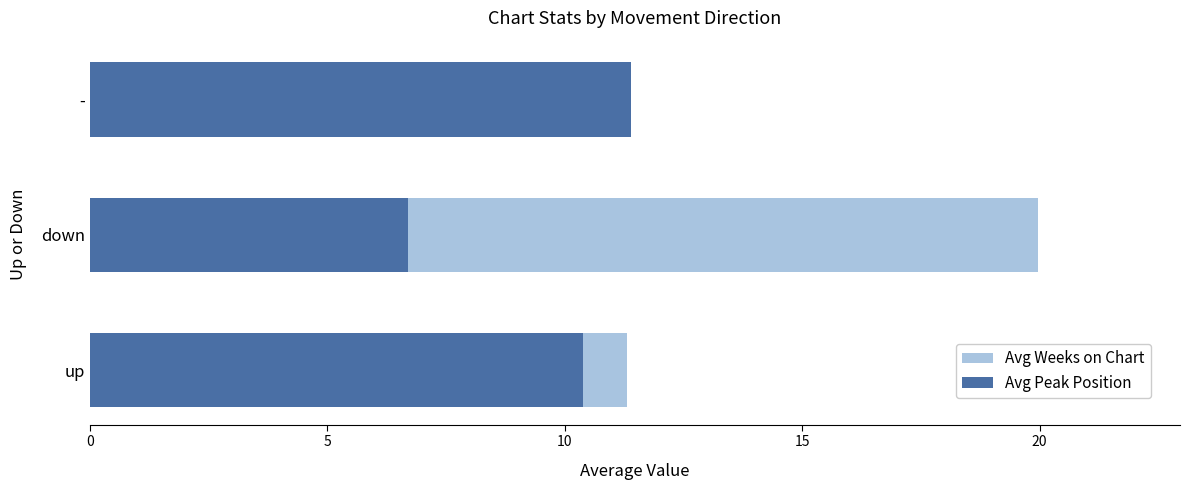

What is the lowest value of the Avg Peak Position series?

6.7